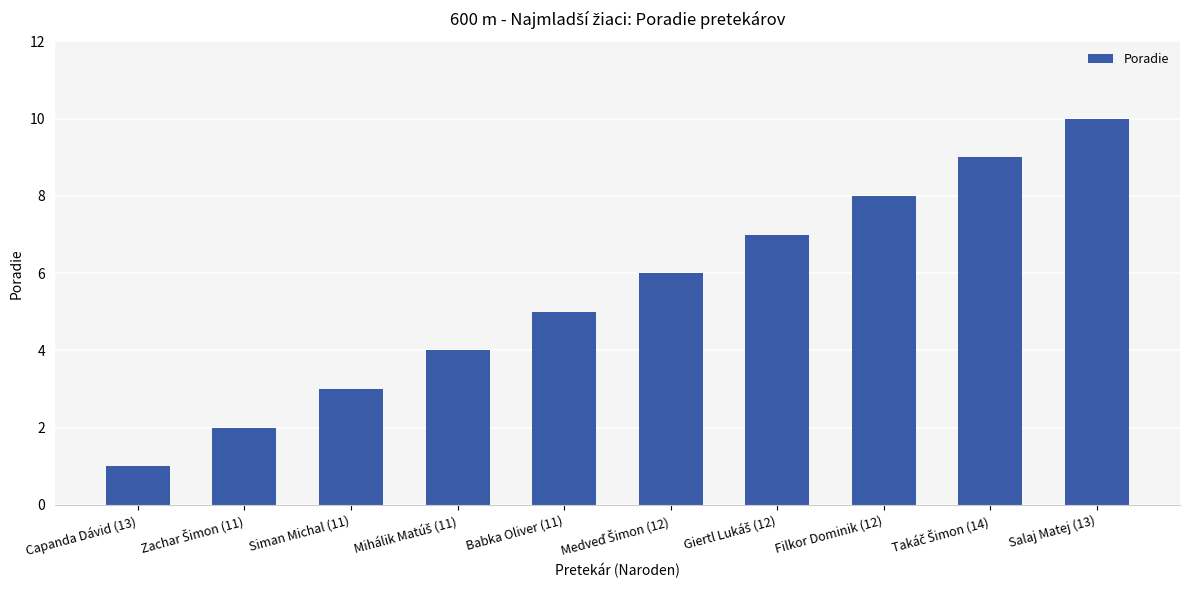

What is the difference between the maximum and second lowest values?

8